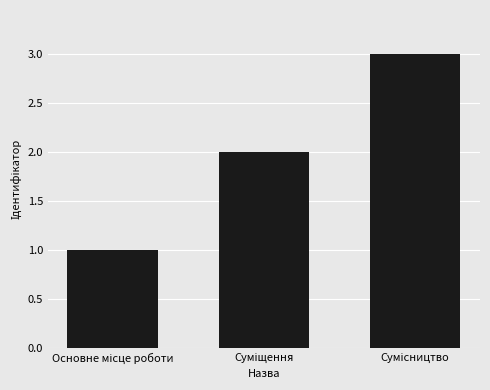

What is the greatest value displayed?

3